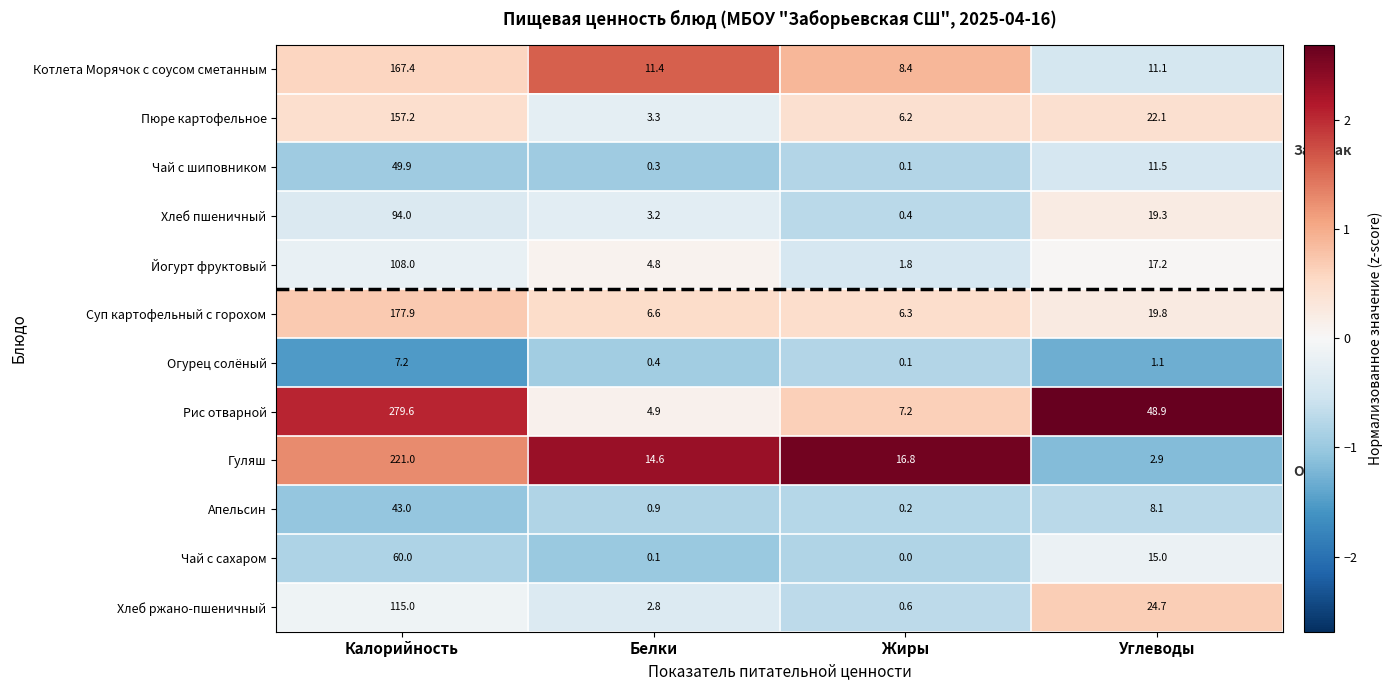

What is the spread (max minus min) of values at Углеводы?

47.8